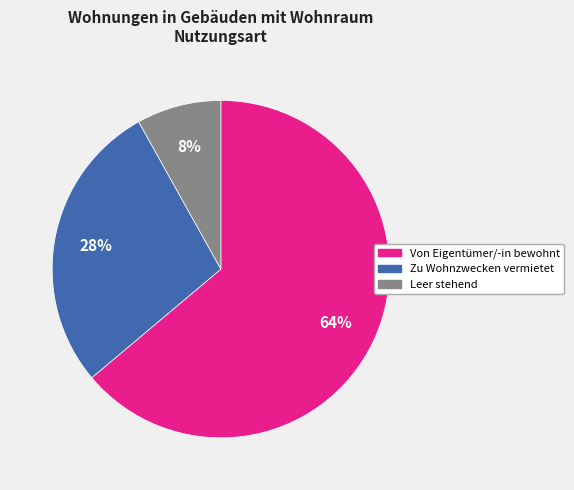

What is the largest slice in the pie chart?

Von Eigentümer/-in bewohnt